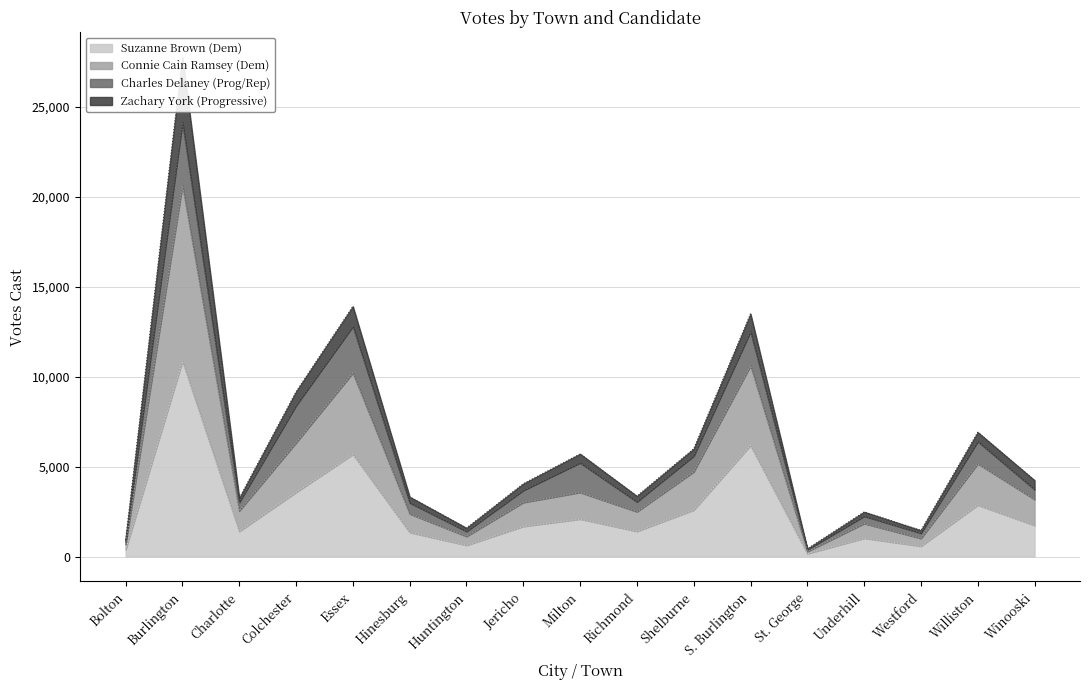

Read the Suzanne Brown (Dem) value at Charlotte, to the nearest 50.

1400